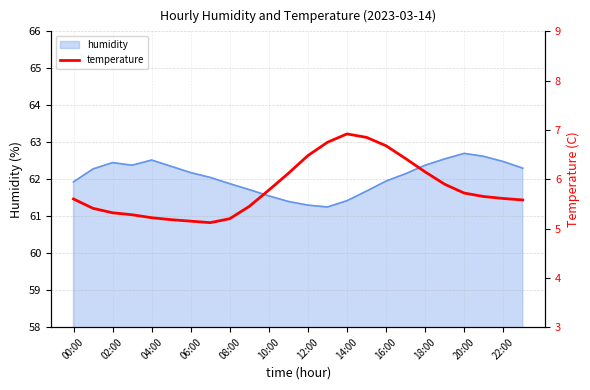

The humidity series shows 62.0 at 16:00. True or false?

True